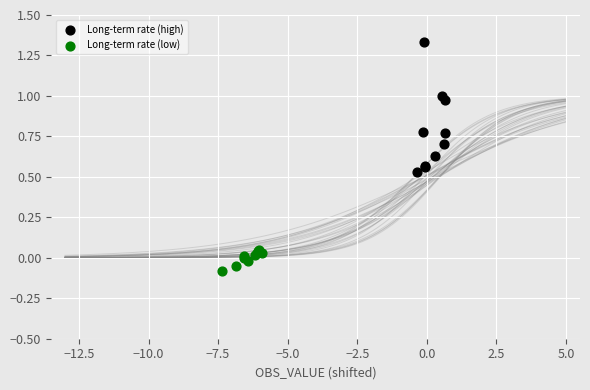

Which series has the widest spread of Y values?

Long-term rate (high)